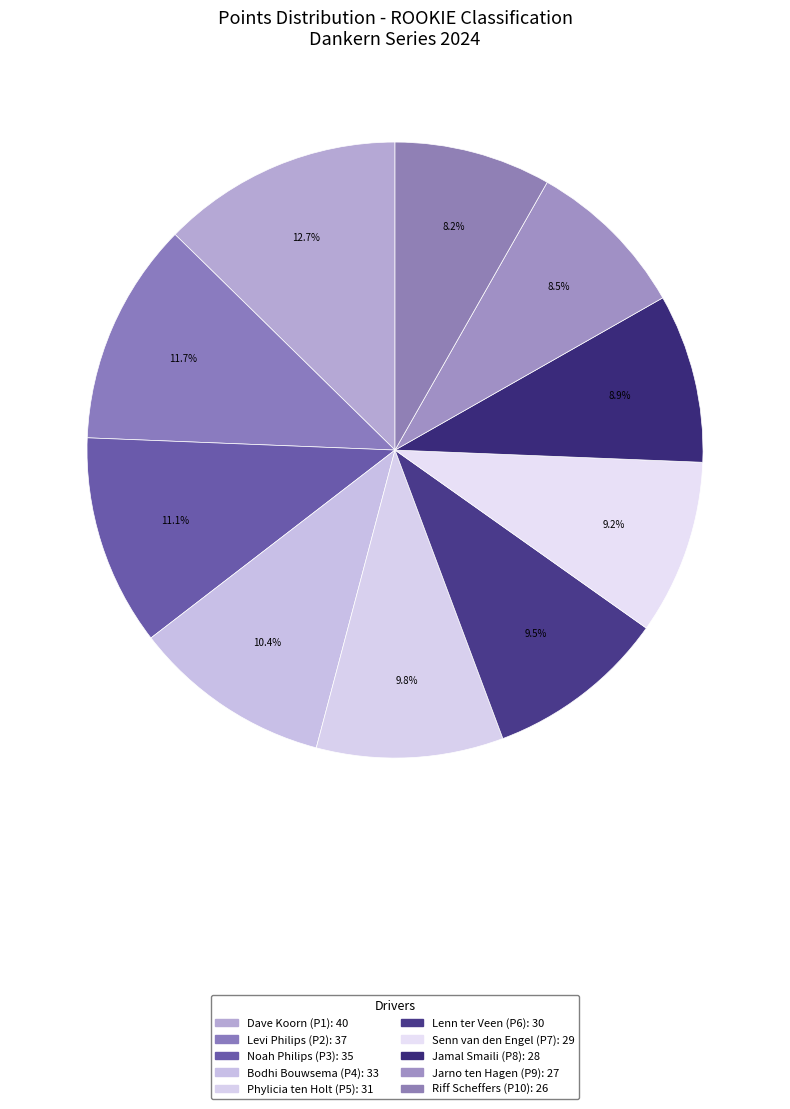

Which category has the smallest portion of the pie?

Riff Scheffers (P10): 26